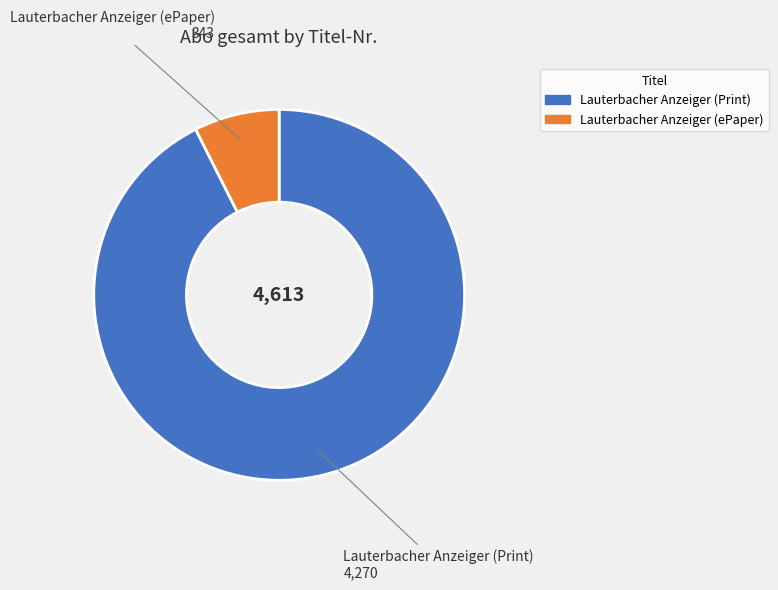

What is the ratio of the value at Lauterbacher Anzeiger (Print) to the value at Lauterbacher Anzeiger (ePaper)?

12.4